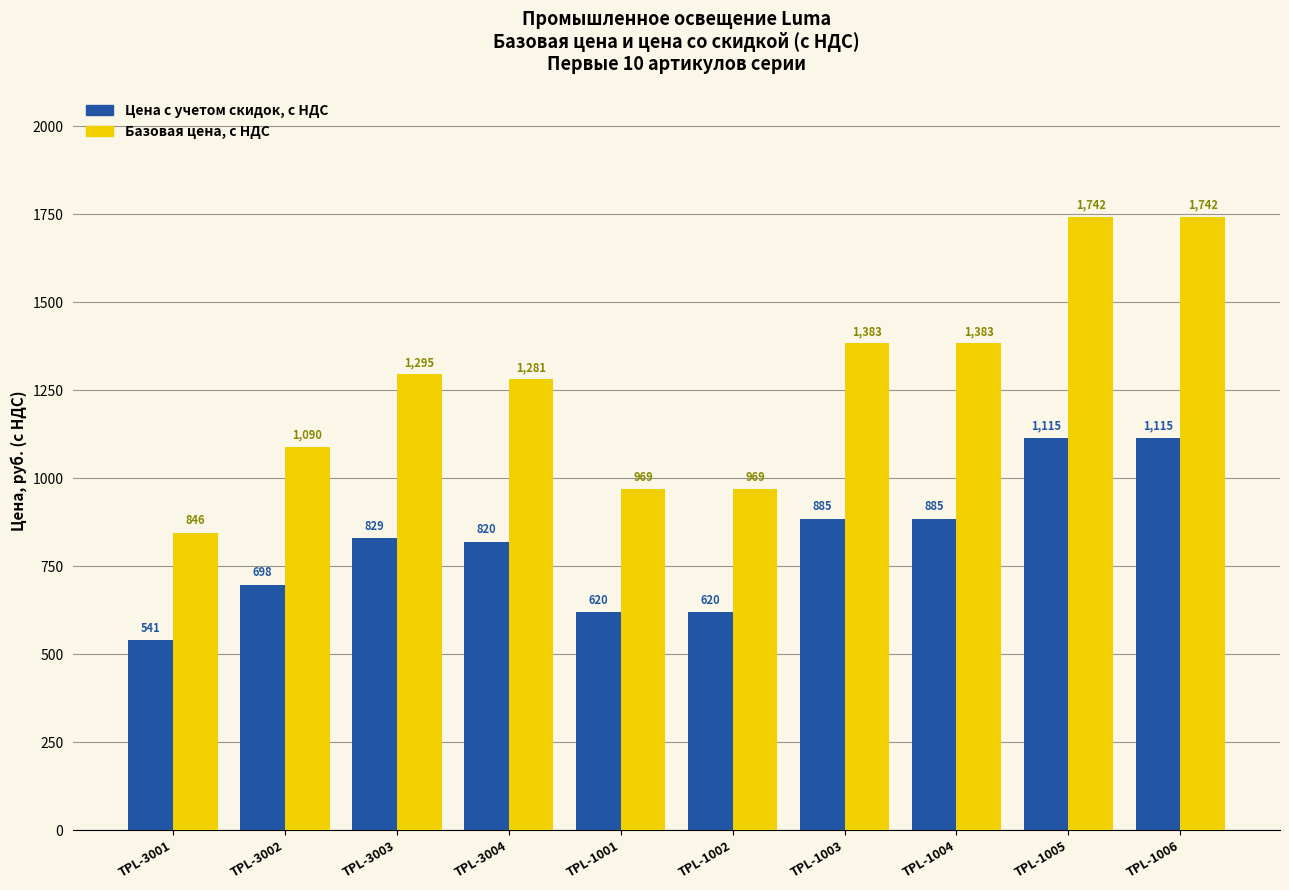

Rank the series by their average value, from lowest to highest.

Цена с учетом скидок, с НДС, Базовая цена, с НДС